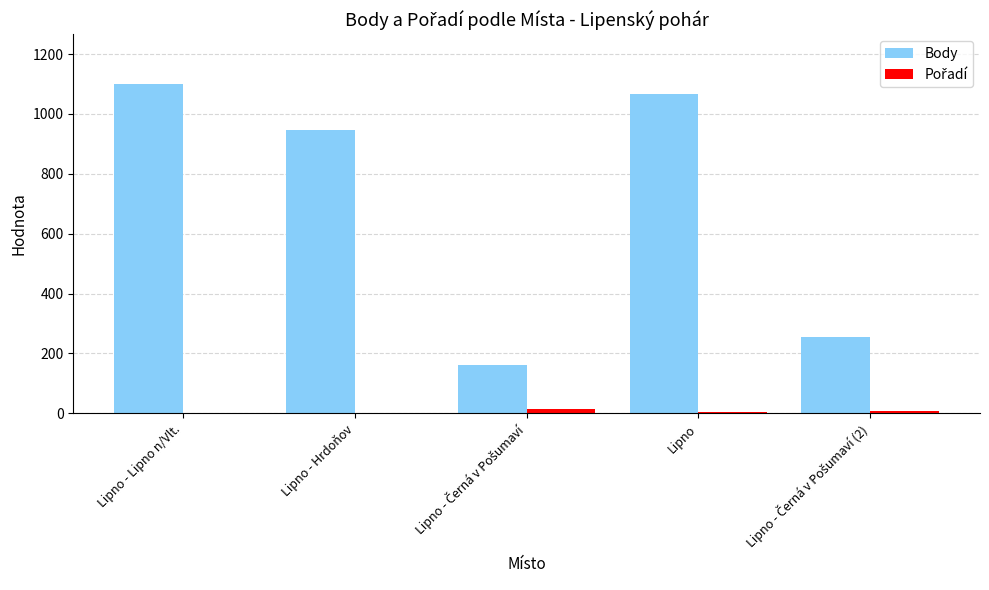

Are the bars horizontal?

No